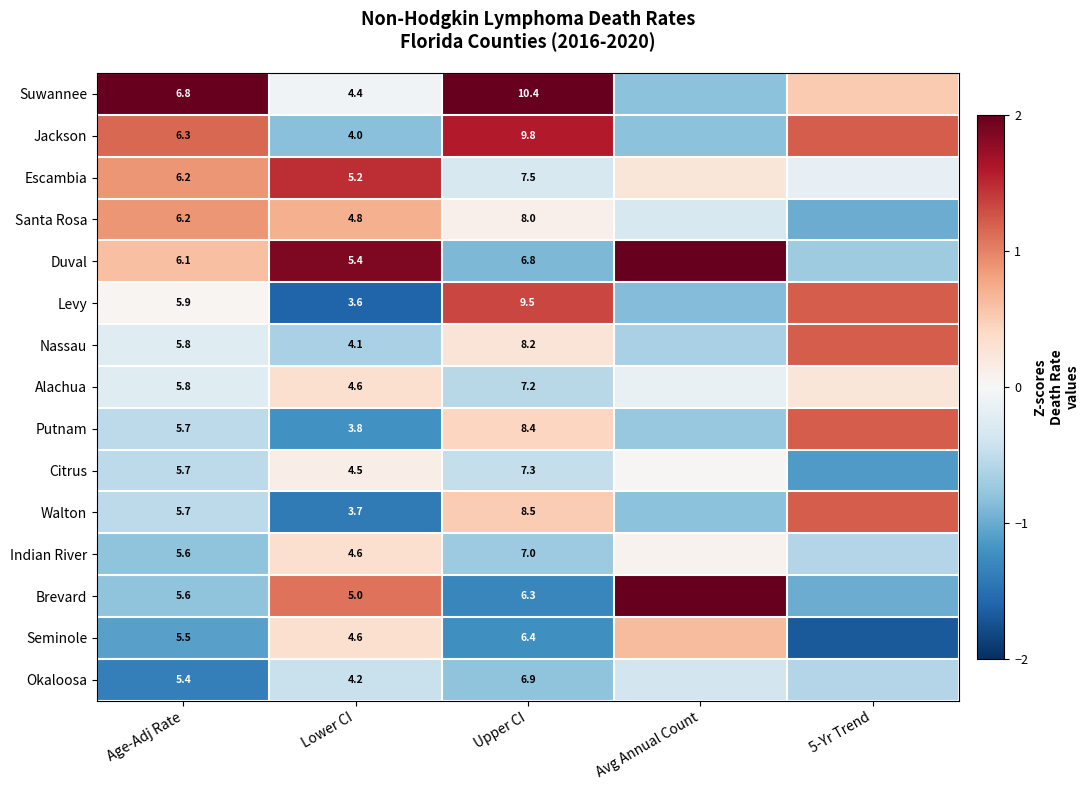

Where does the Indian River series first go above 0?

Lower CI